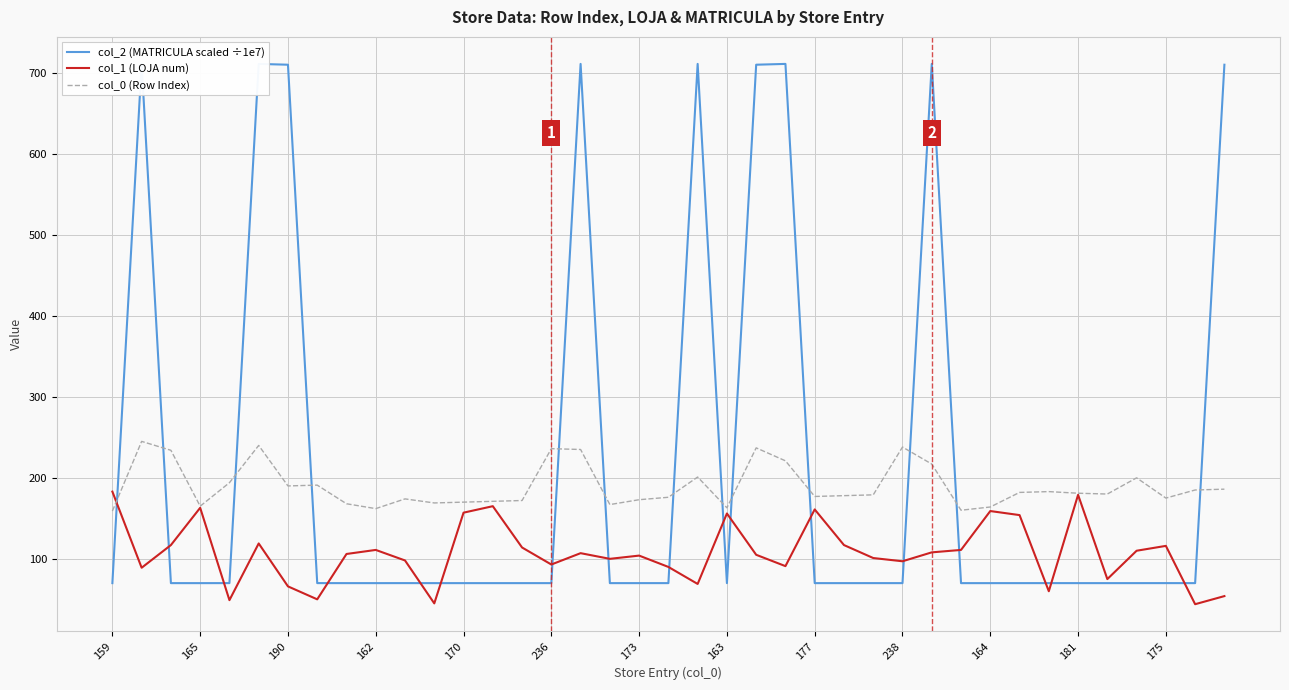

Does the chart have visible grid lines?

Yes